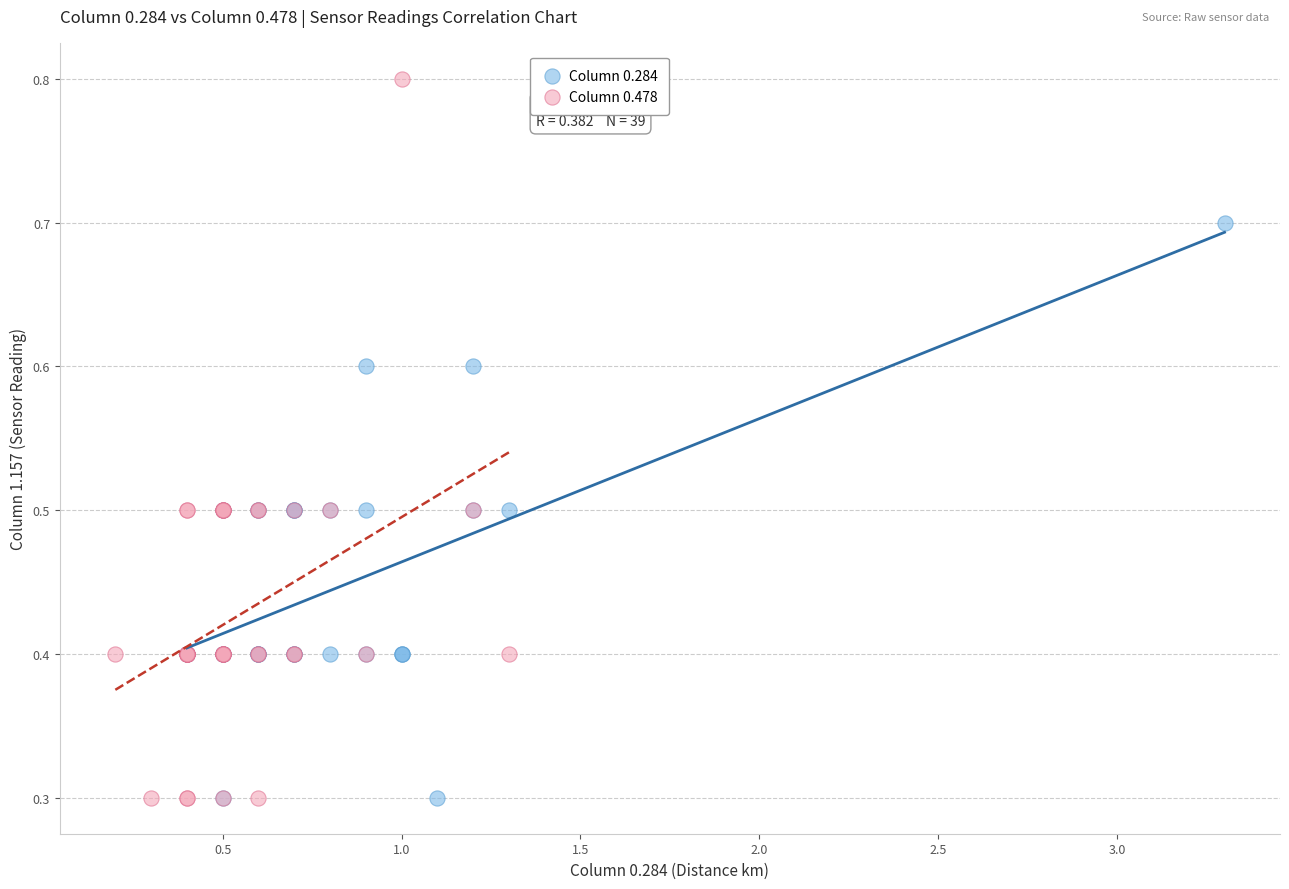

Which series has the largest Y range (max minus min)?

Column 0.478